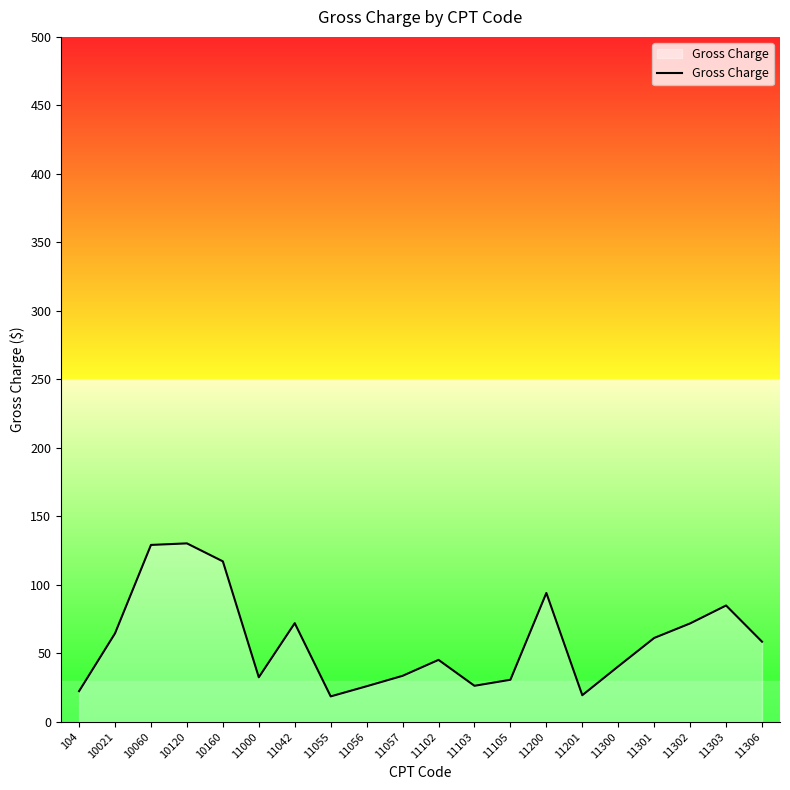

What is the difference between the maximum and minimum values?

111.7